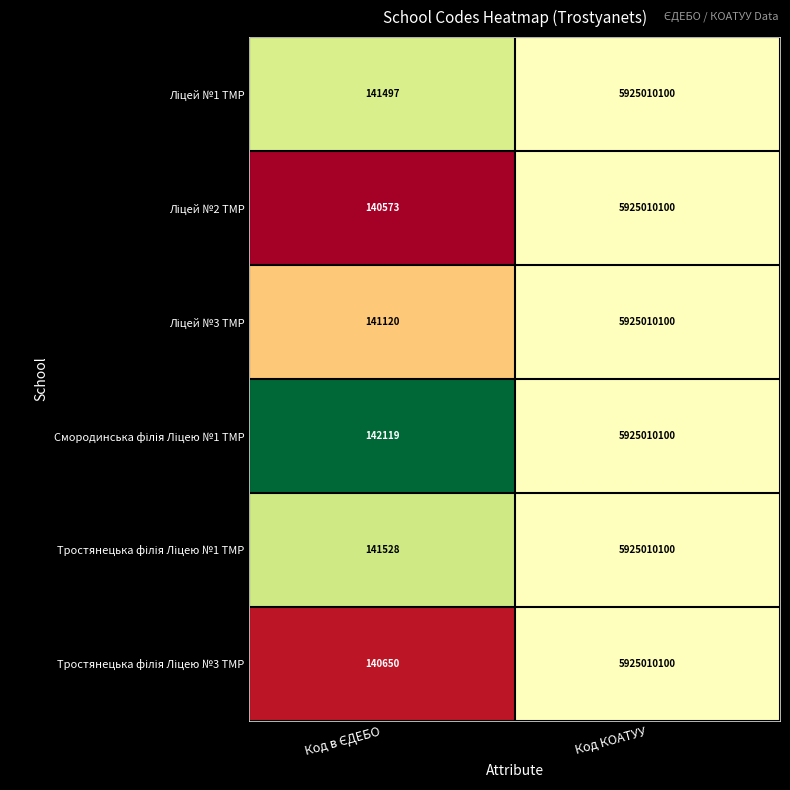

At which category is the sum across all series the highest?

Код КОАТУУ